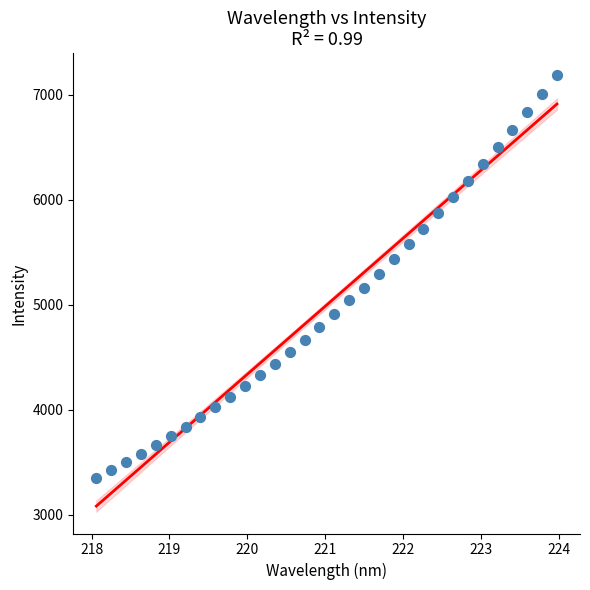

What is the range of Y values (max minus min)?

3838.1